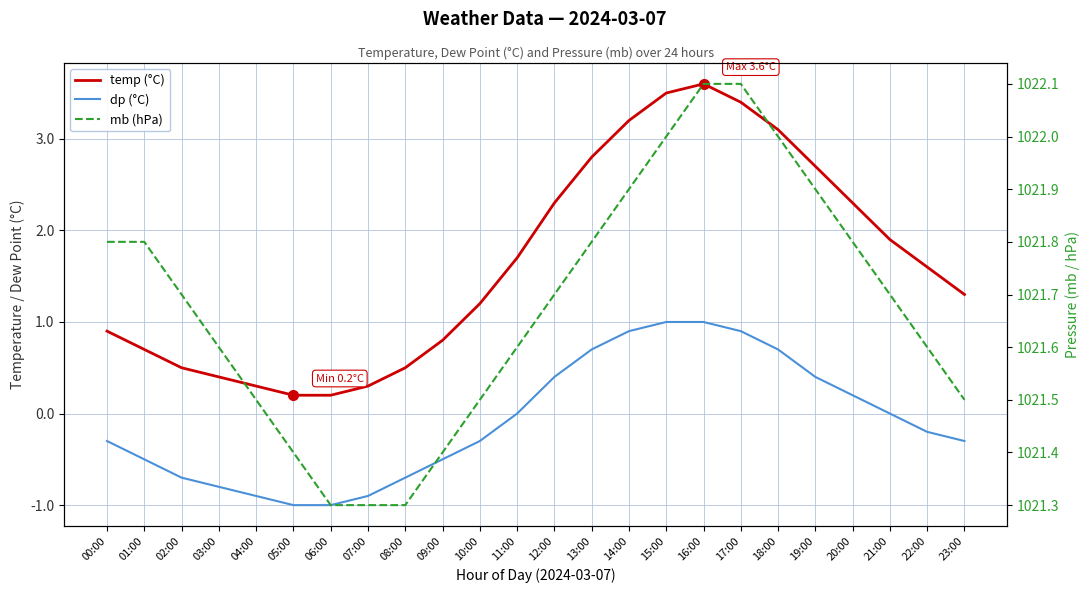

At which category does the chart reach its peak across all series?

16:00